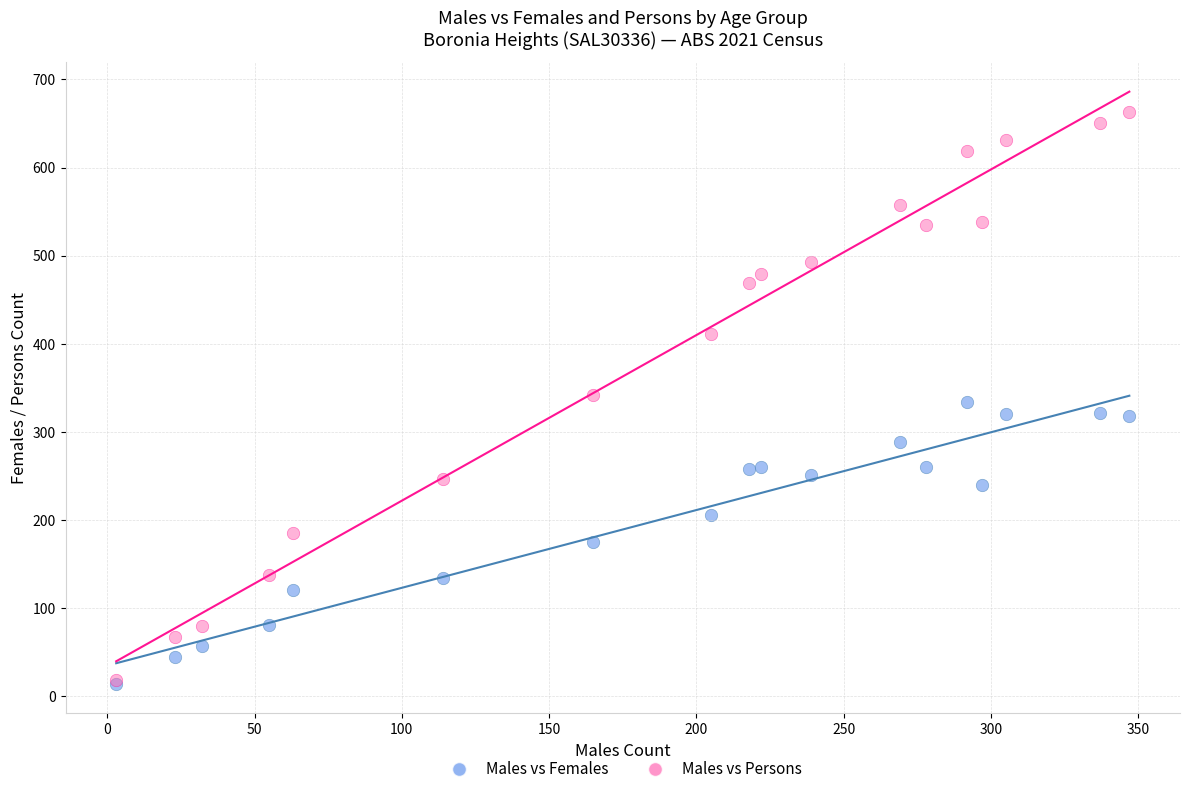

Which series contains the highest Y value?

Males vs Persons